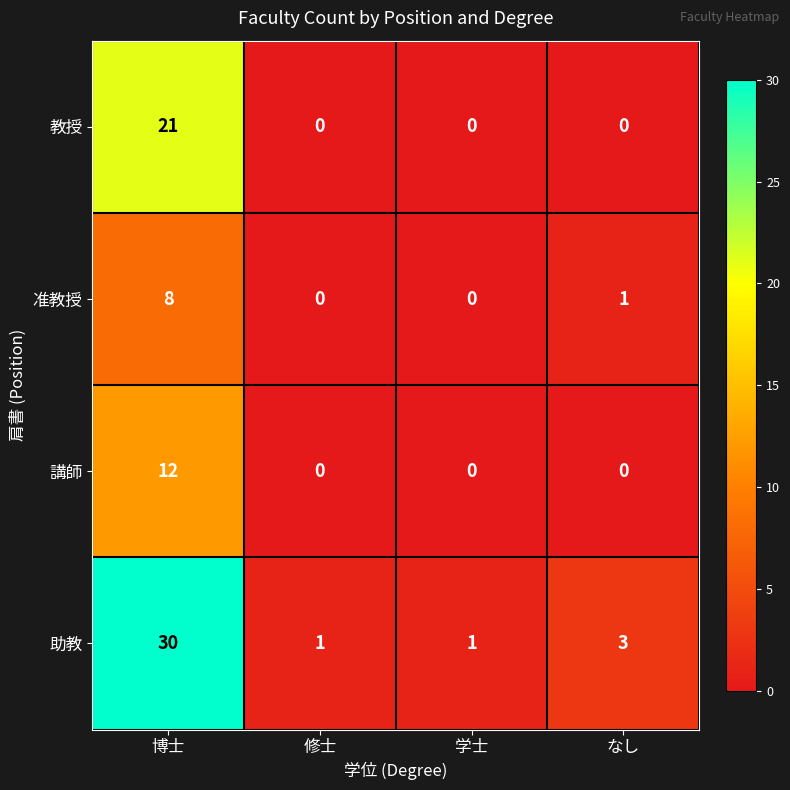

At which category is the sum across all series the highest?

博士